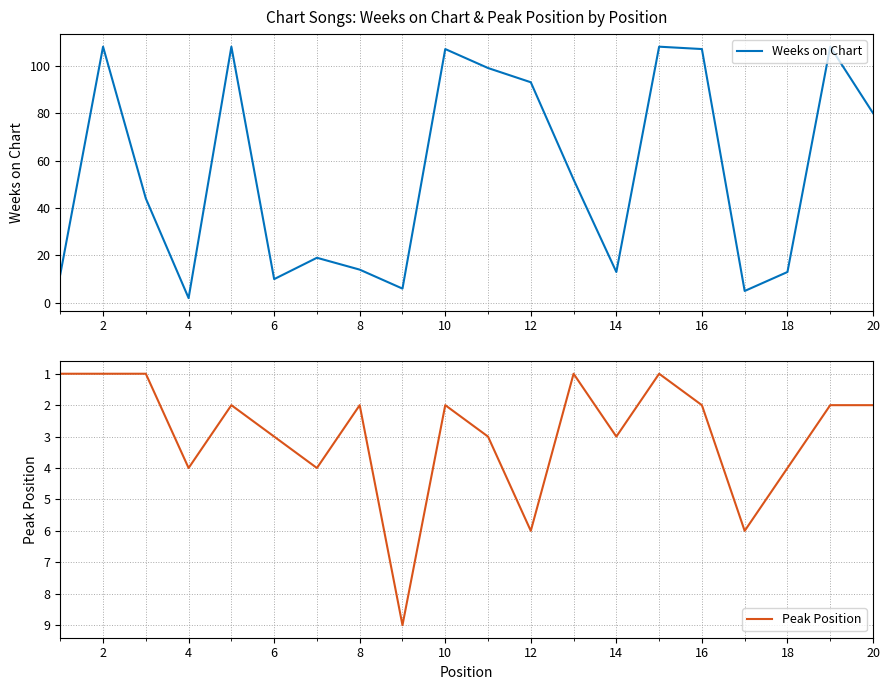

Which category has the lowest value in the Weeks on Chart series?

4